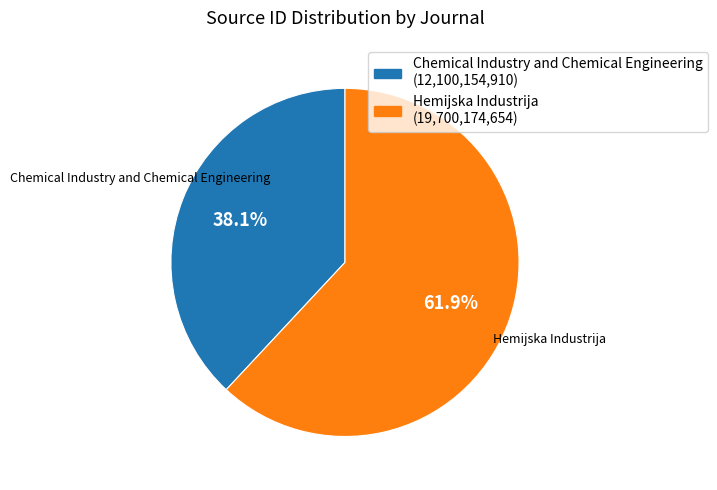

Is there a majority slice in this chart?

Yes